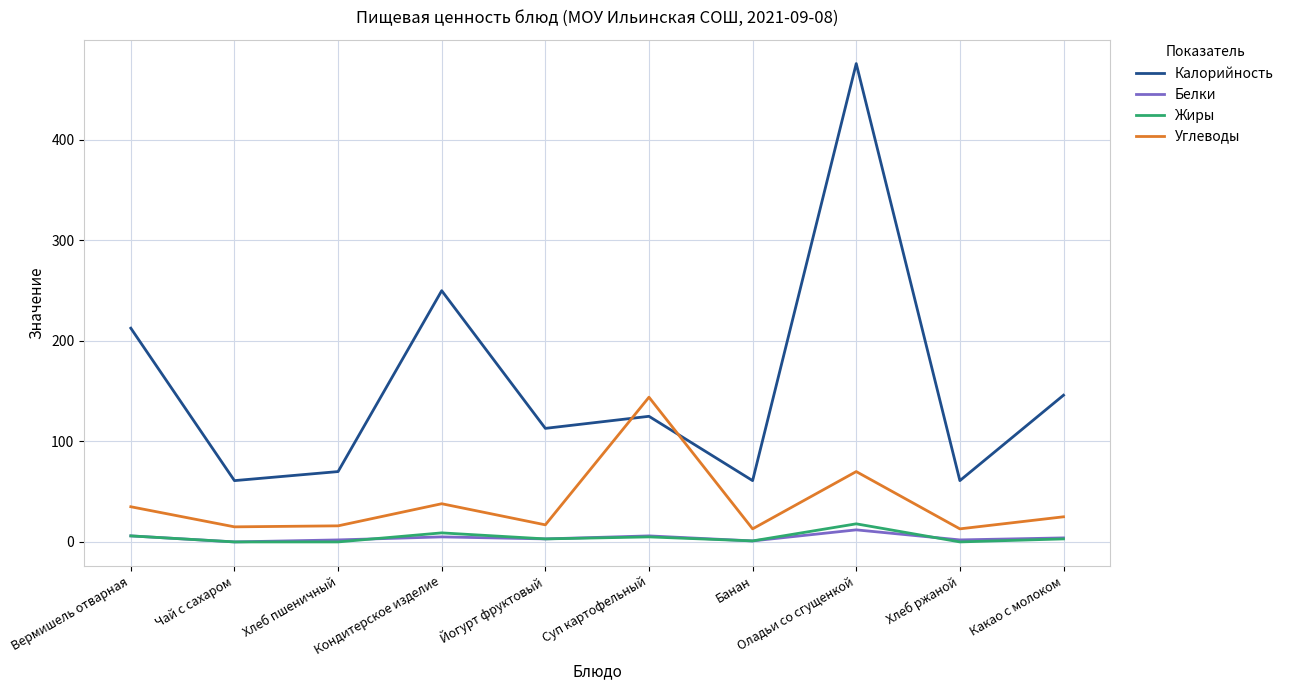

What value does the Углеводы series have at Суп картофельный?

144.0